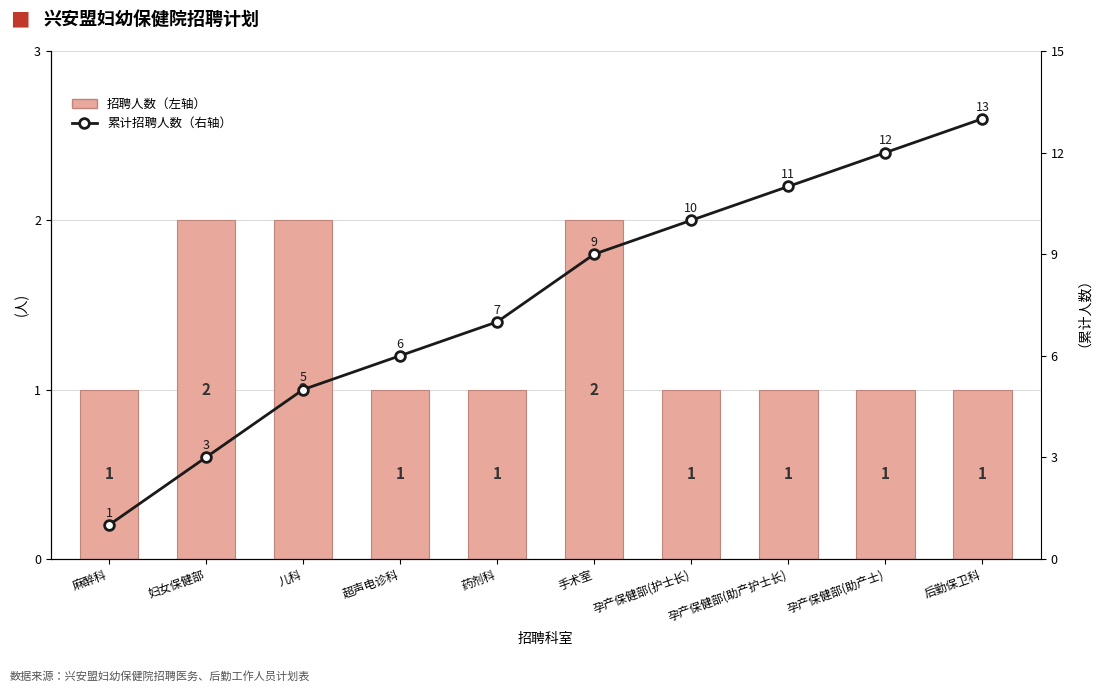

What is the difference between the maximum and minimum values in the 招聘人数（左轴） series?

1